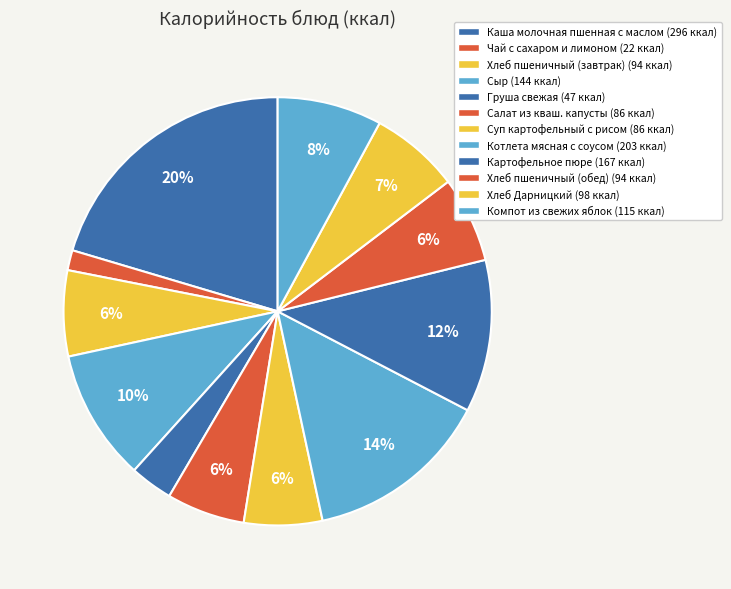

Approximately how many times larger is the value at Салат из кваш. капусты compared to Компот из свежих яблок?

0.7